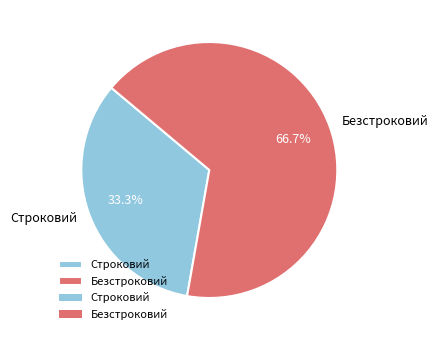

Which has a higher value, Безстроковий or Строковий?

Безстроковий